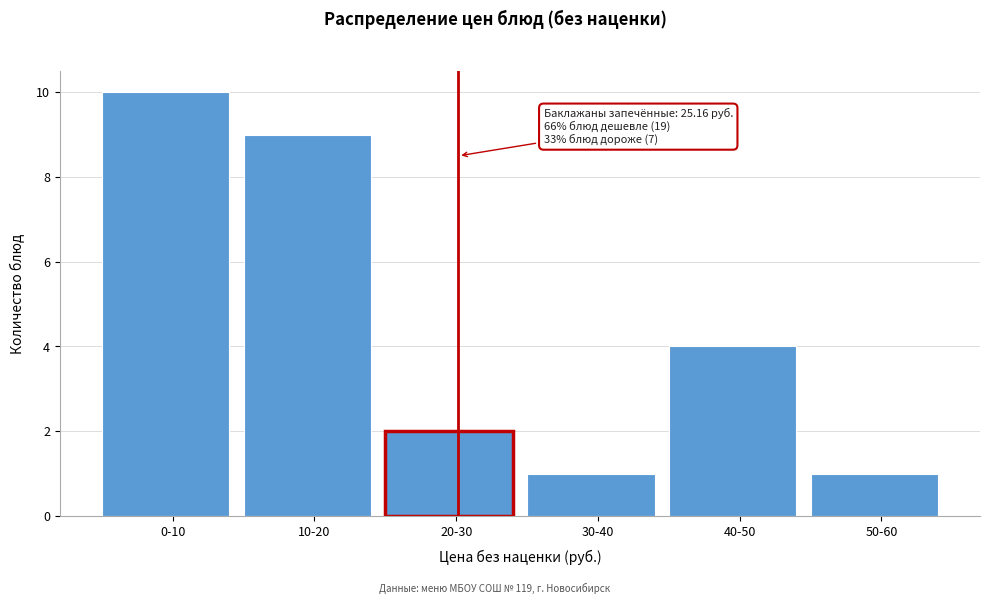

Reading right to left, extract all data points from this chart.

50-60=1	40-50=4	30-40=1	20-30=2	10-20=9	0-10=10